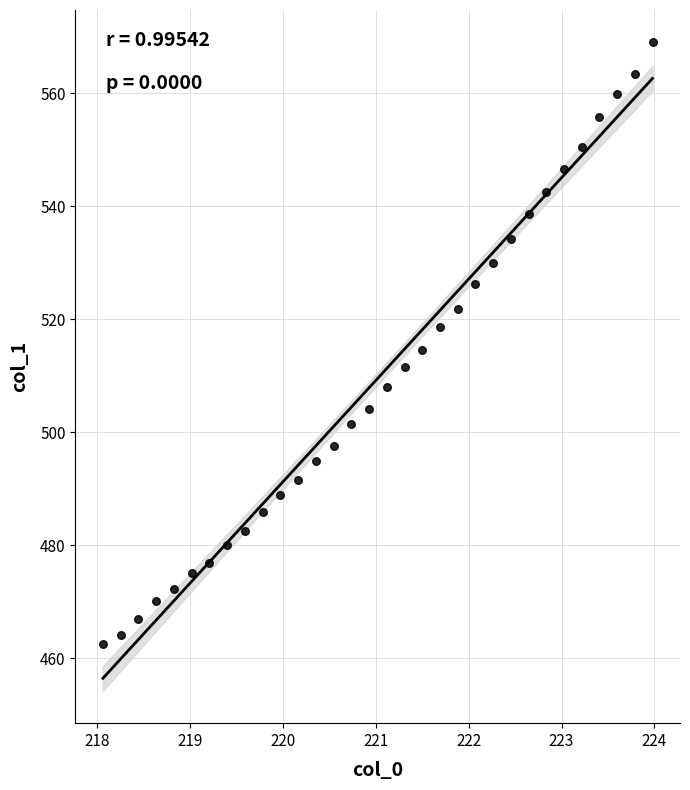

What is the range of Y values (max minus min)?

106.5